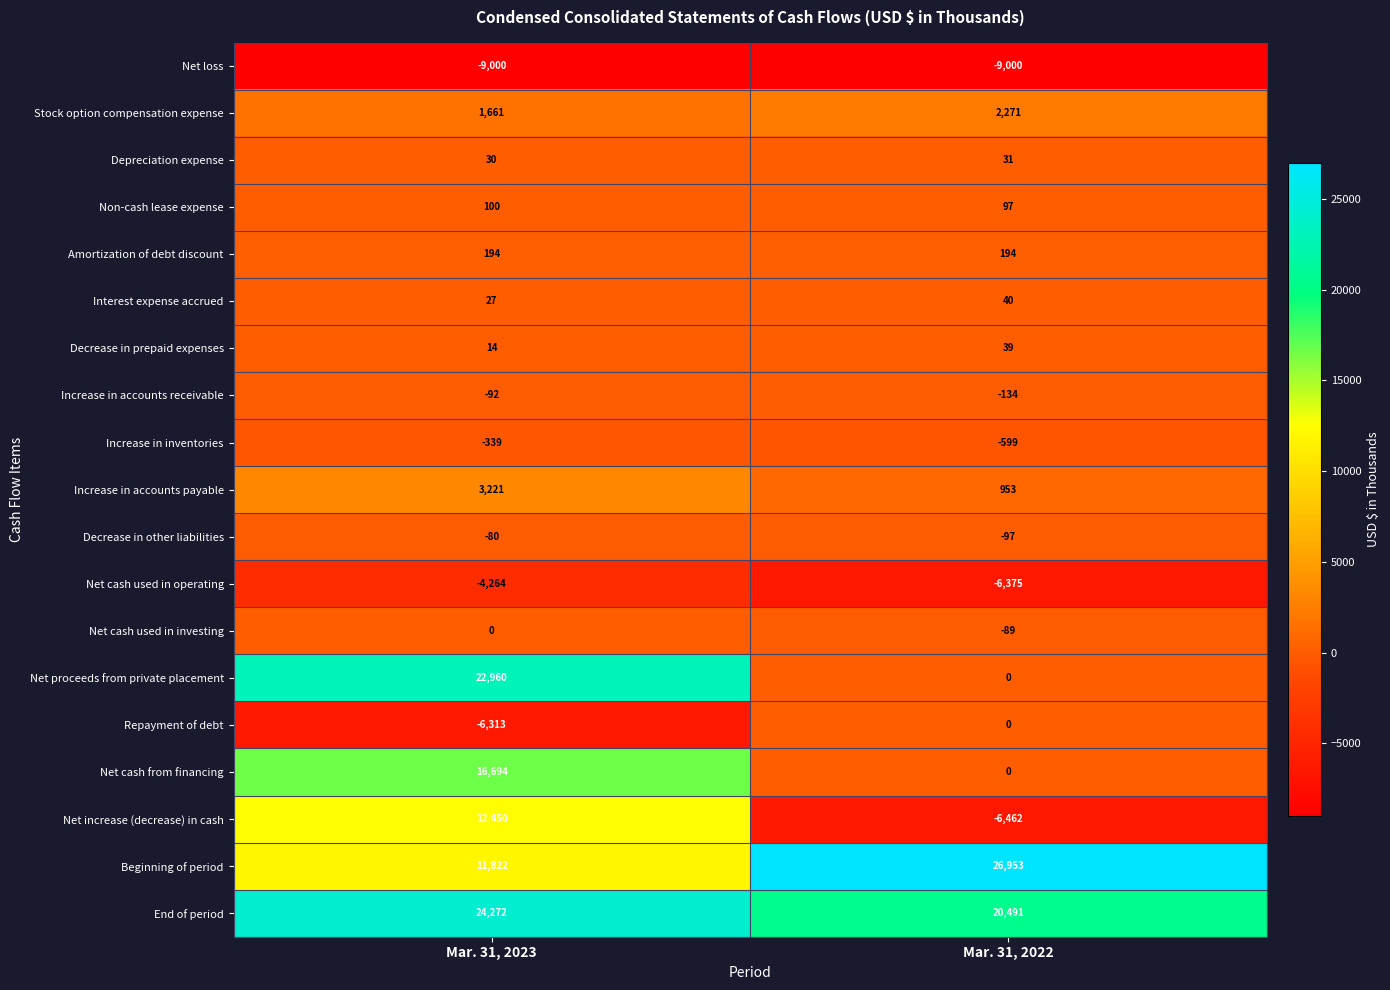

What is the difference between the maximum and minimum values in the End of period series?

3781